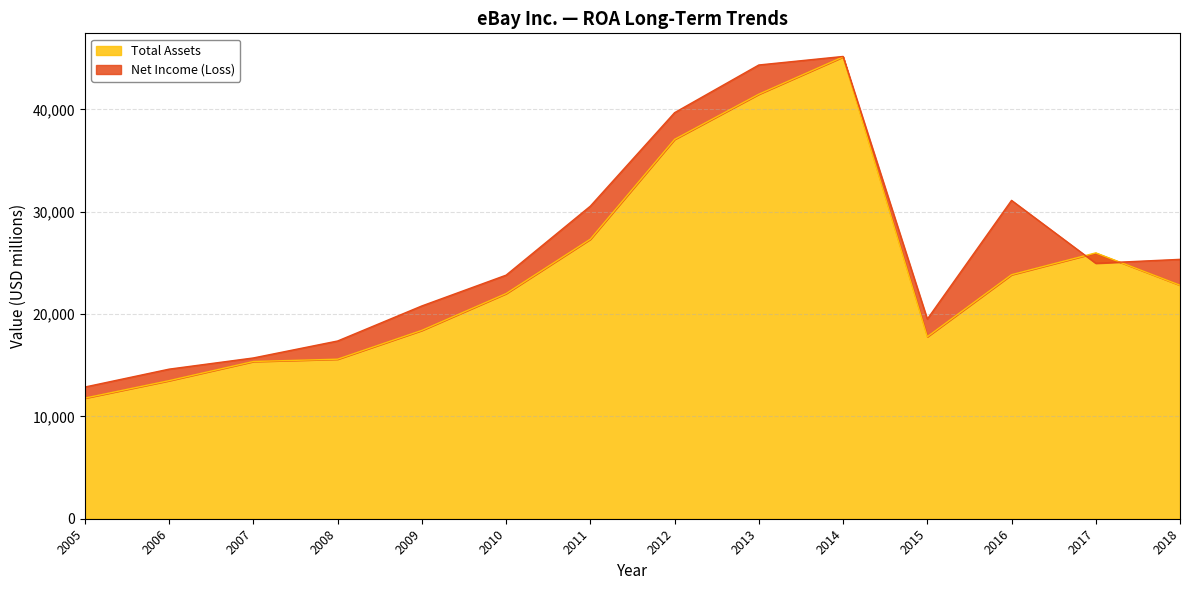

The value of Total Assets at 2014 is 67413. True or false?

False